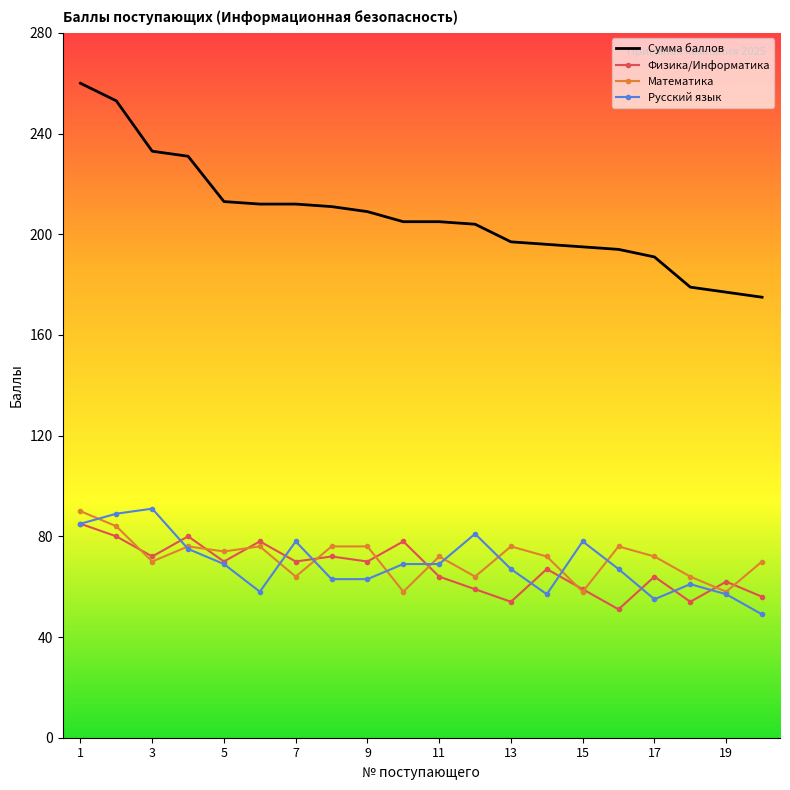

Which series ends up on top after the final intersection of Математика and Физика/Информатика?

Математика